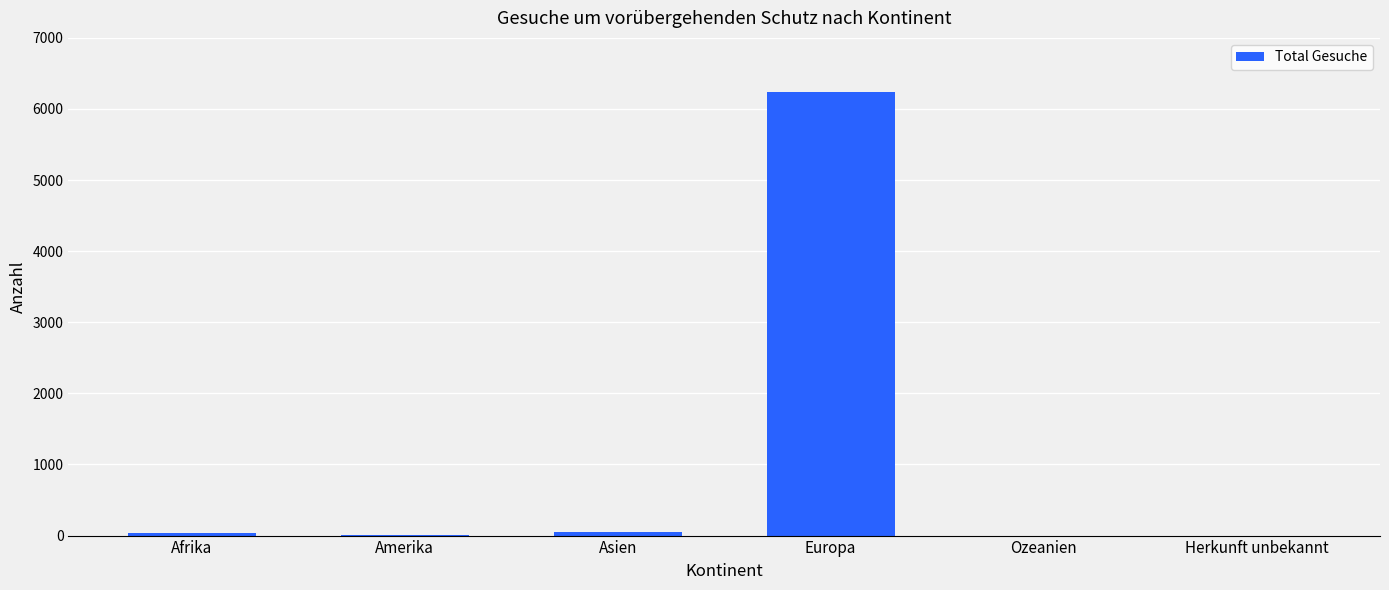

Is it true that the value at Amerika is 3?

True